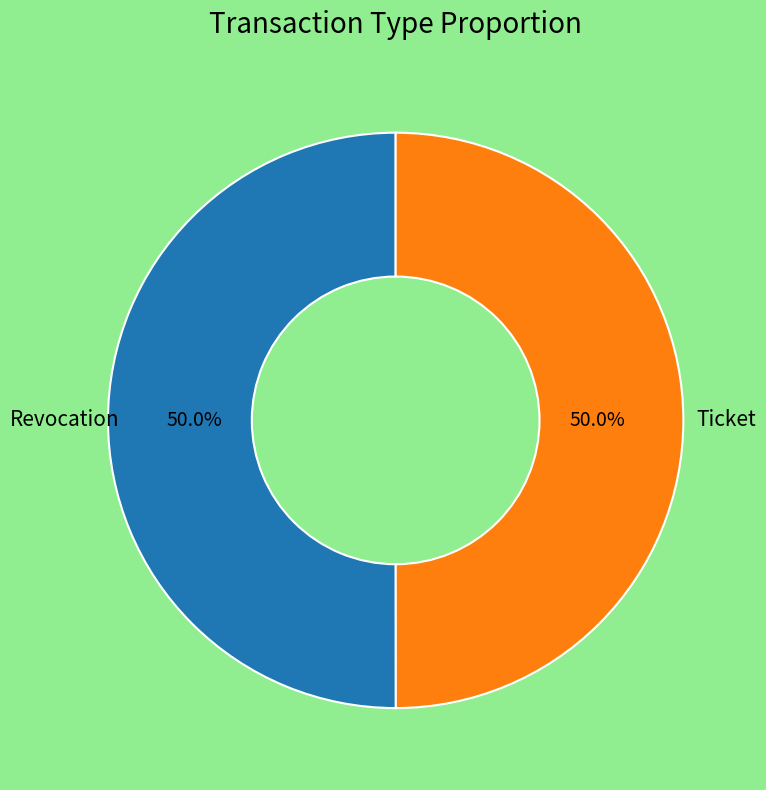

To the nearest percent, what percentage of the pie is Ticket?

50%